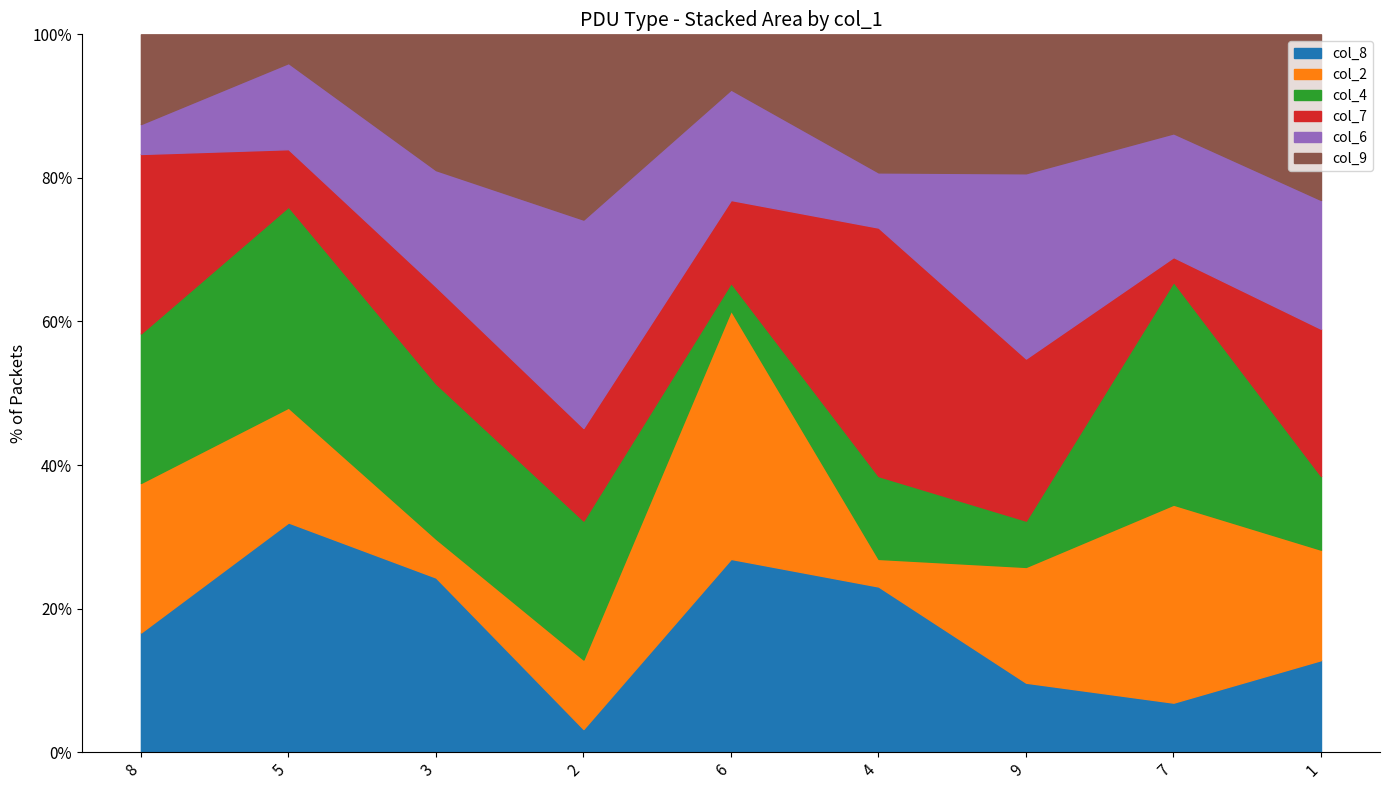

After their last crossing, which series has the higher values: col_6 or col_7?

col_7